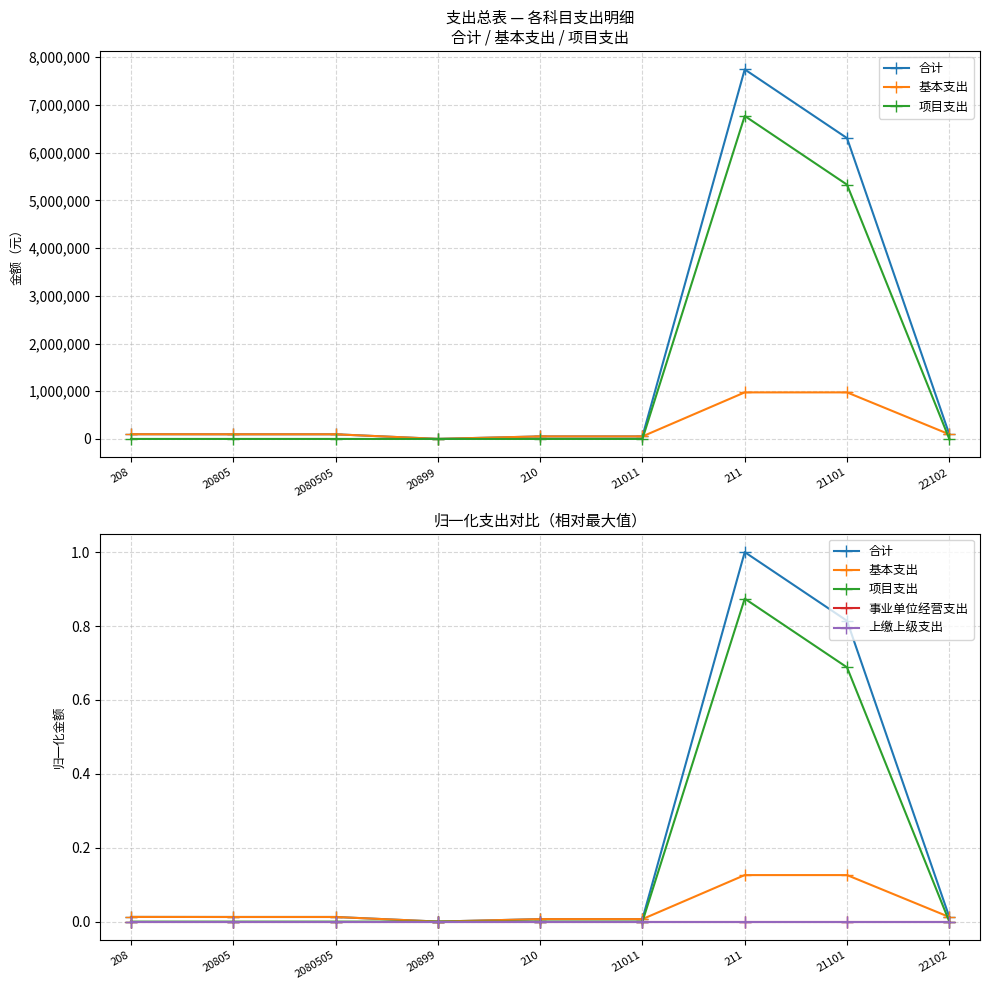

Rank the series at 21101 from lowest to highest value.

事业单位经营支出, 上缴上级支出, 基本支出, 项目支出, 合计